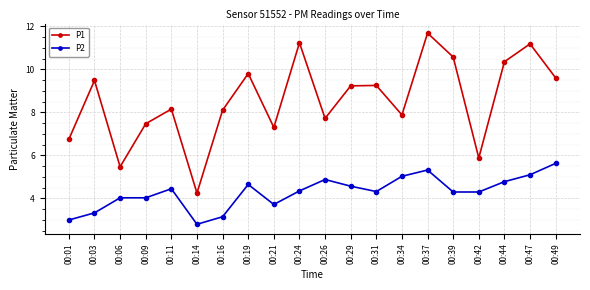

True or false: P2 has a value of 4.6 at 00:29.

True